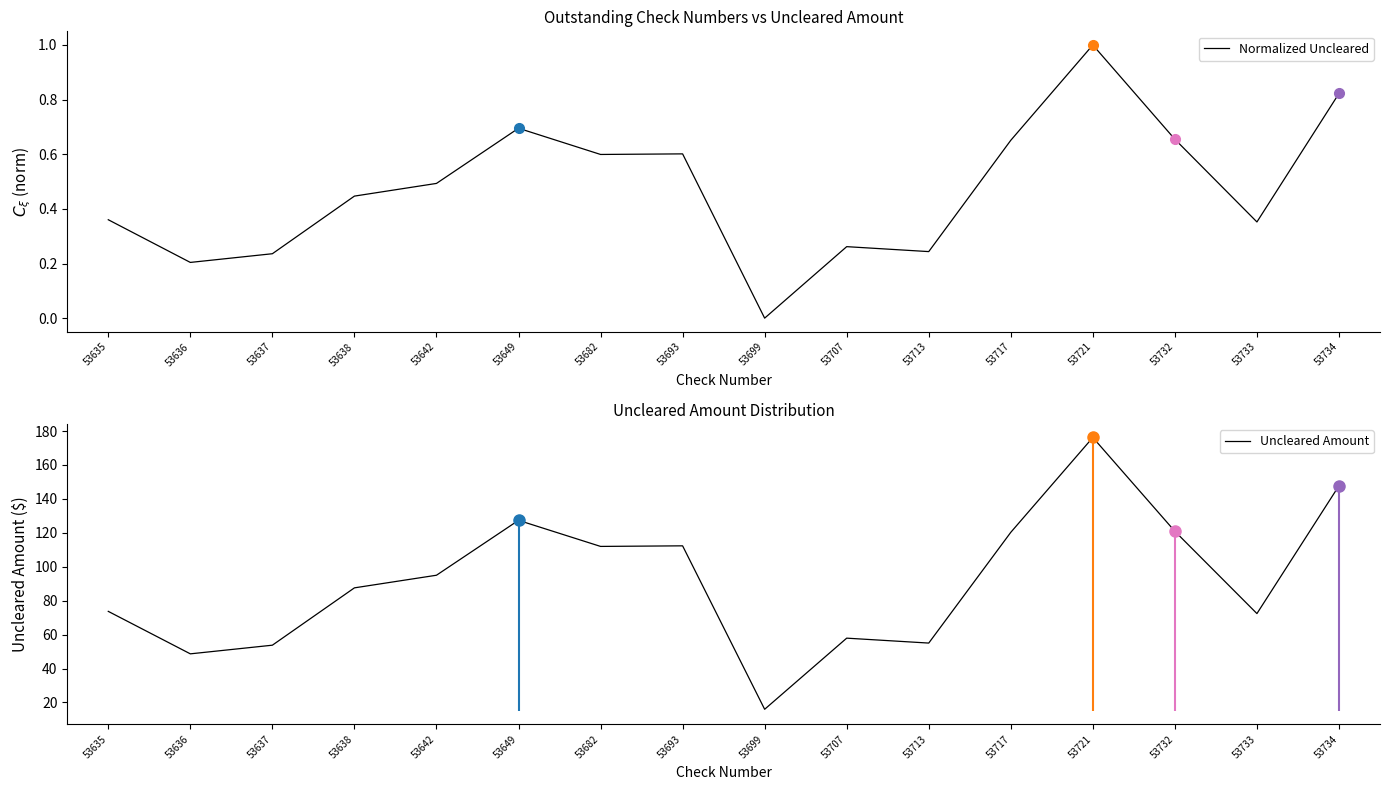

True or false: Uncleared Amount and Normalized Uncleared cross at least once.

False